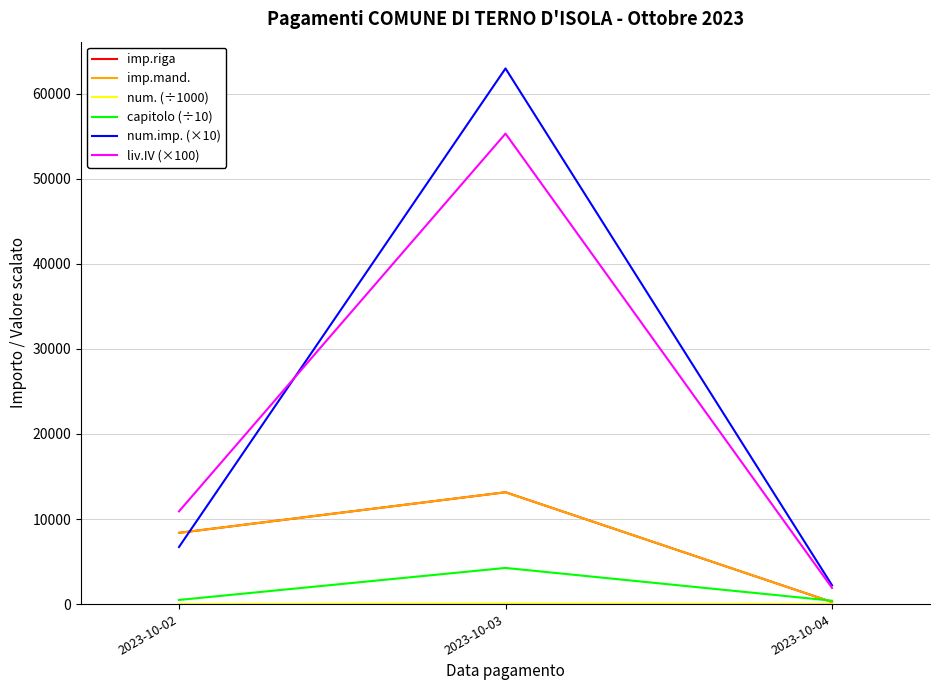

Does the chart have visible grid lines?

Yes